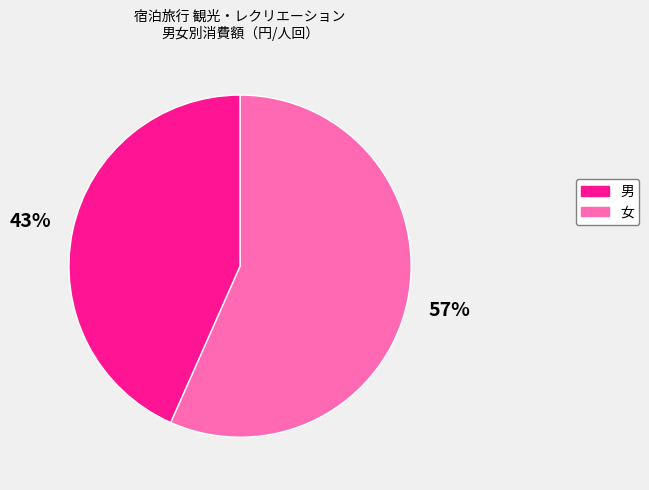

Combined, do 男 and 女 account for over 50%?

Yes